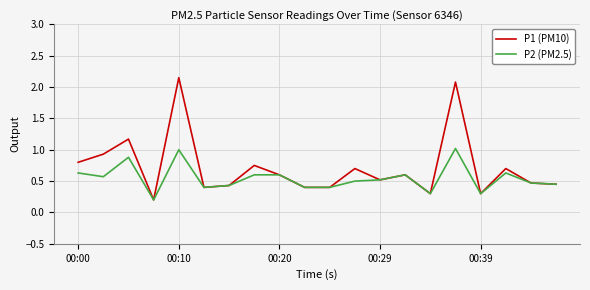

How many lines are shown in the chart?

2